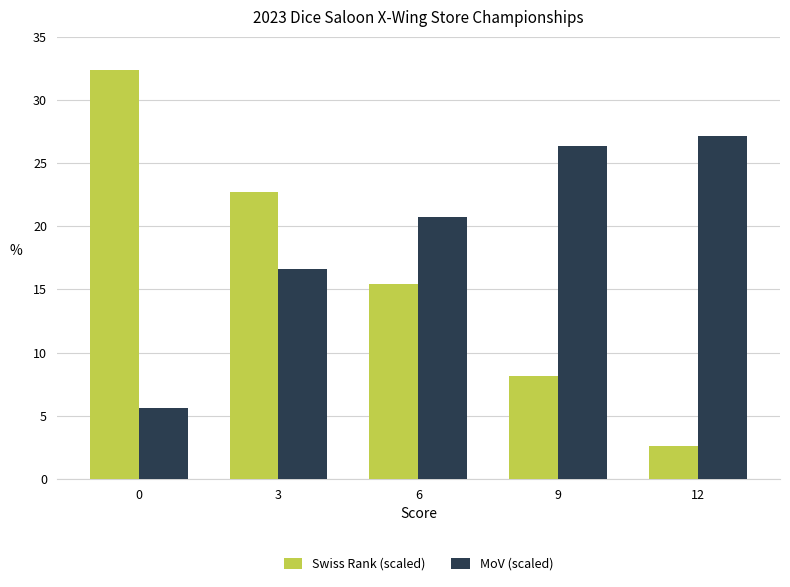

What is the difference between the maximum and minimum values in the MoV (scaled) series?

21.5